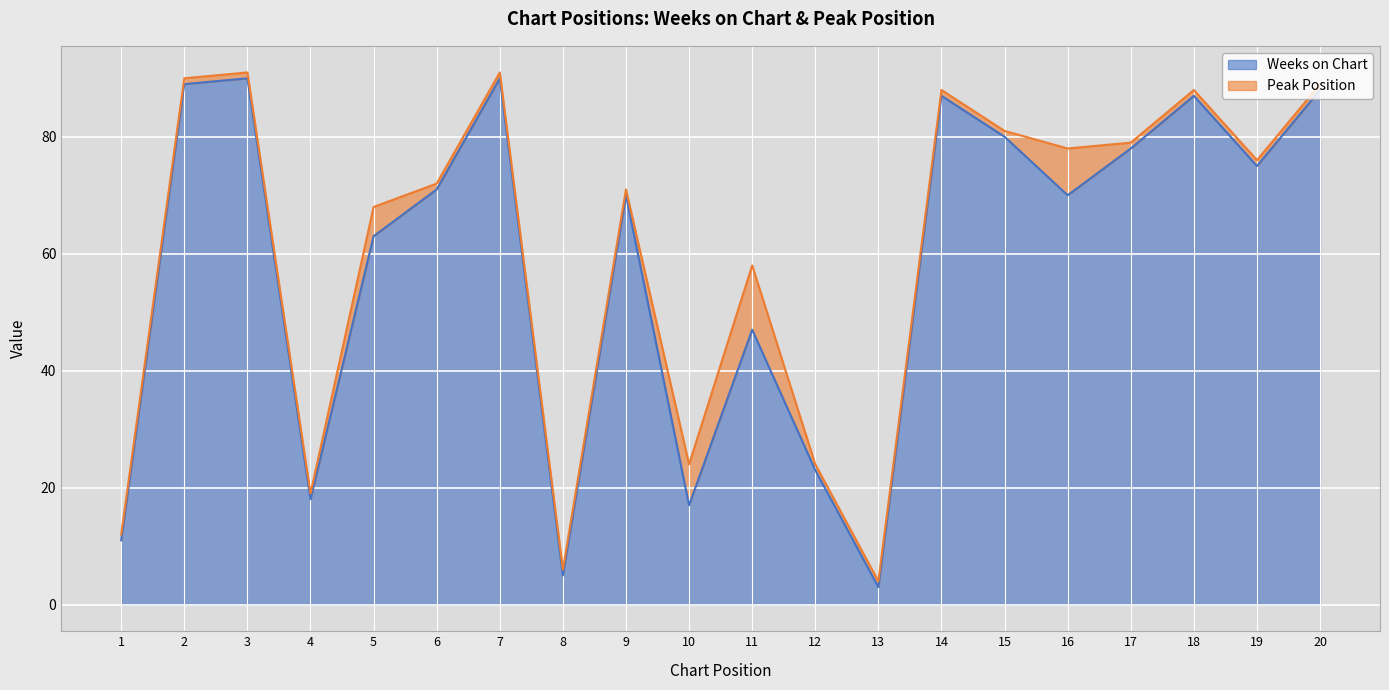

What is the value of the 5th point from the left?

63